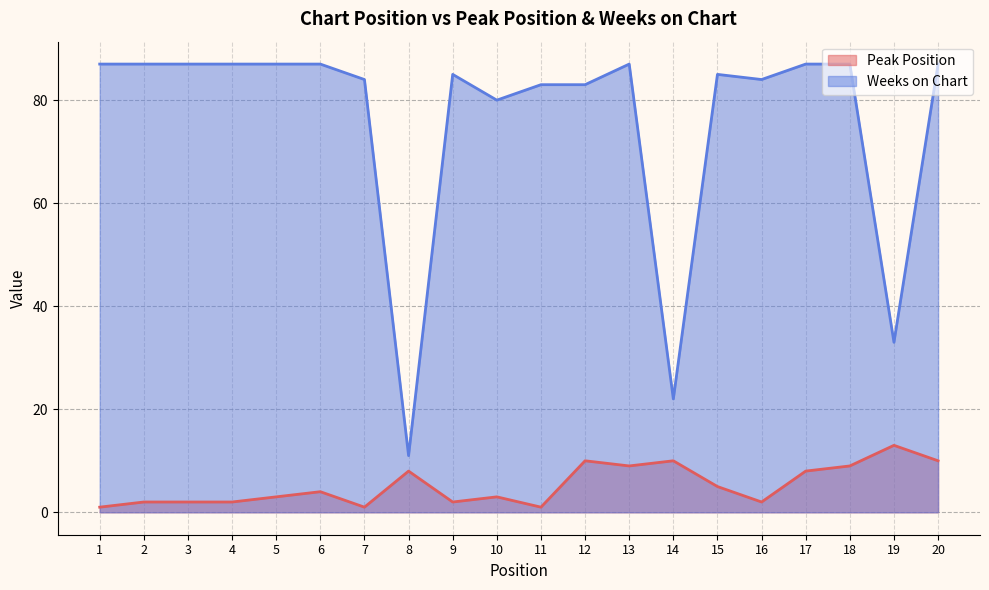

Rank the categories by Peak Position value from highest to lowest.

19, 12, 14, 20, 13, 18, 8, 17, 15, 6, 5, 10, 2, 3, 4, 9, 16, 1, 7, 11